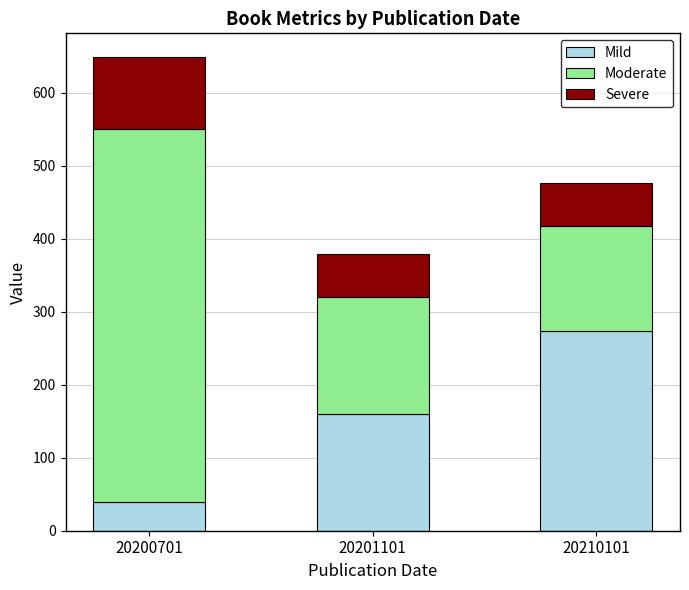

What value does the Mild series have at 20200701?

40